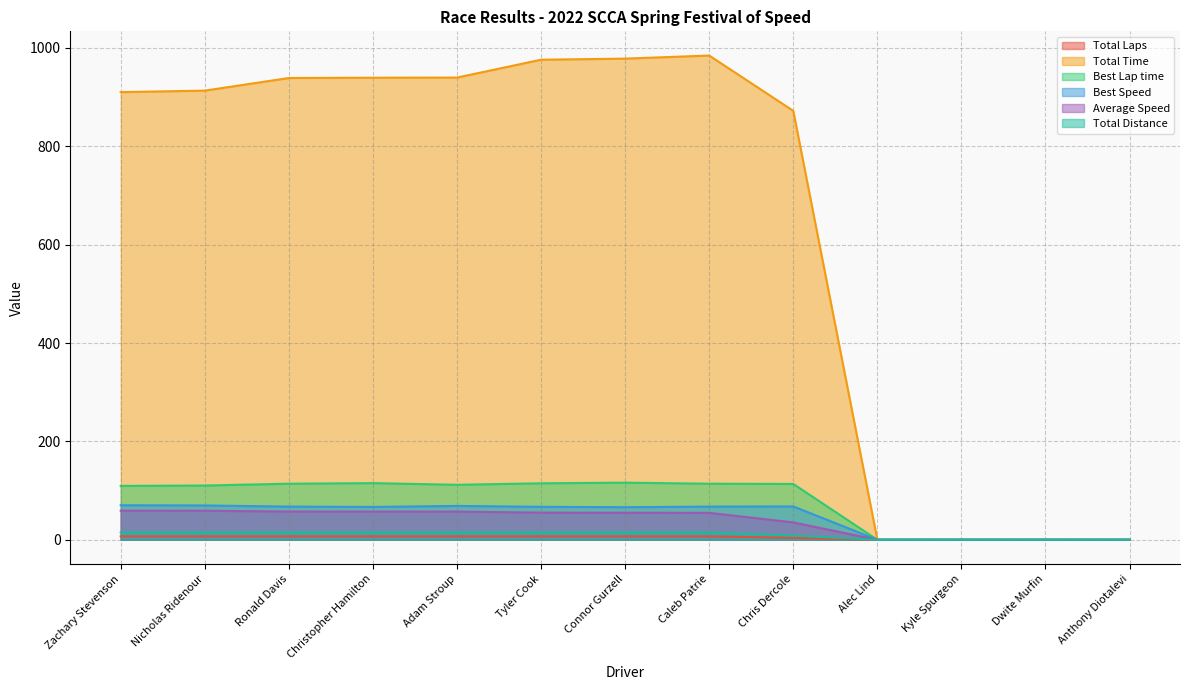

List the series in order of their peak value, highest first.

Total Time, Best Lap time, Best Speed, Average Speed, Total Distance, Total Laps